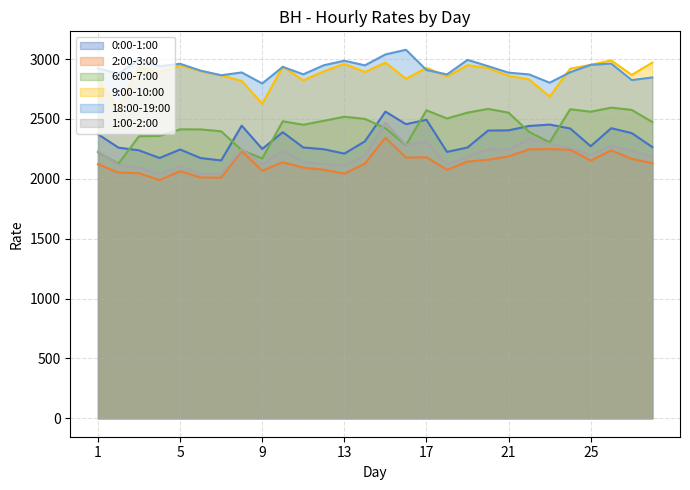

What is the total value across all series at 28?

14869.3